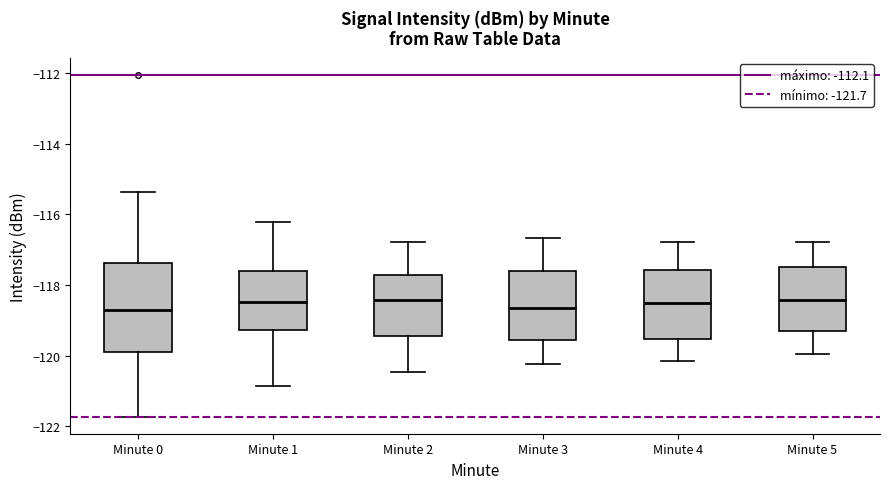

Reading left to right, transcribe this box plot: for each box, give where its median line is, the range the box spans, and where its two whiskers end, as read against the y-axis. The values are not printed on the chart, so give them approximately, as read against the axis.

Minute 0: median -118.8, box -119.8 to -117.4, whiskers -121.8 to -115.4
Minute 1: median -118.4, box -119.2 to -117.6, whiskers -120.8 to -116.2
Minute 2: median -118.4, box -119.4 to -117.8, whiskers -120.4 to -116.8
Minute 3: median -118.6, box -119.6 to -117.6, whiskers -120.2 to -116.6
Minute 4: median -118.6, box -119.6 to -117.6, whiskers -120.2 to -116.8
Minute 5: median -118.4, box -119.2 to -117.4, whiskers -120.0 to -116.8